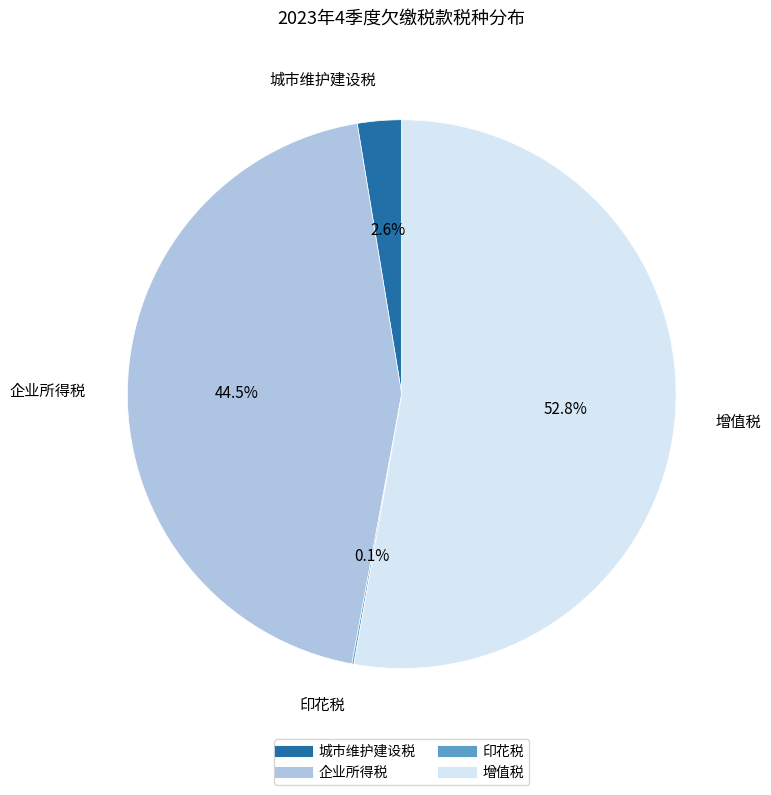

Between 企业所得税 and 城市维护建设税, which is larger?

企业所得税